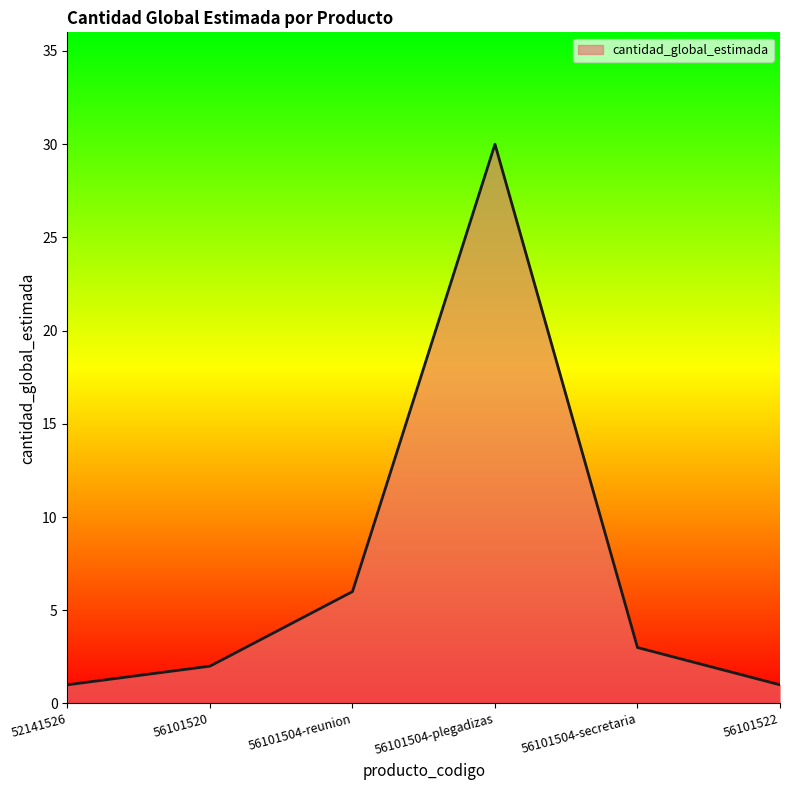

What is the ratio of the value at 56101504-plegadizas to the value at 52141526?

30.0